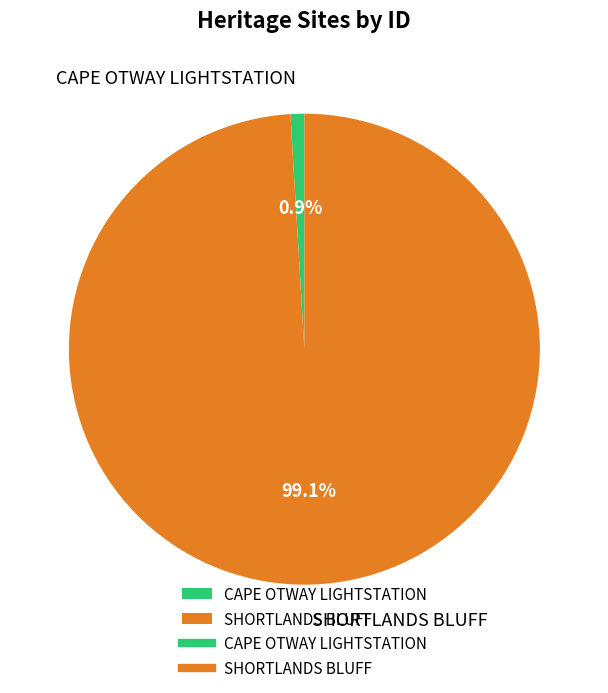

To the nearest percent, what percentage of the pie is CAPE OTWAY LIGHTSTATION?

1%